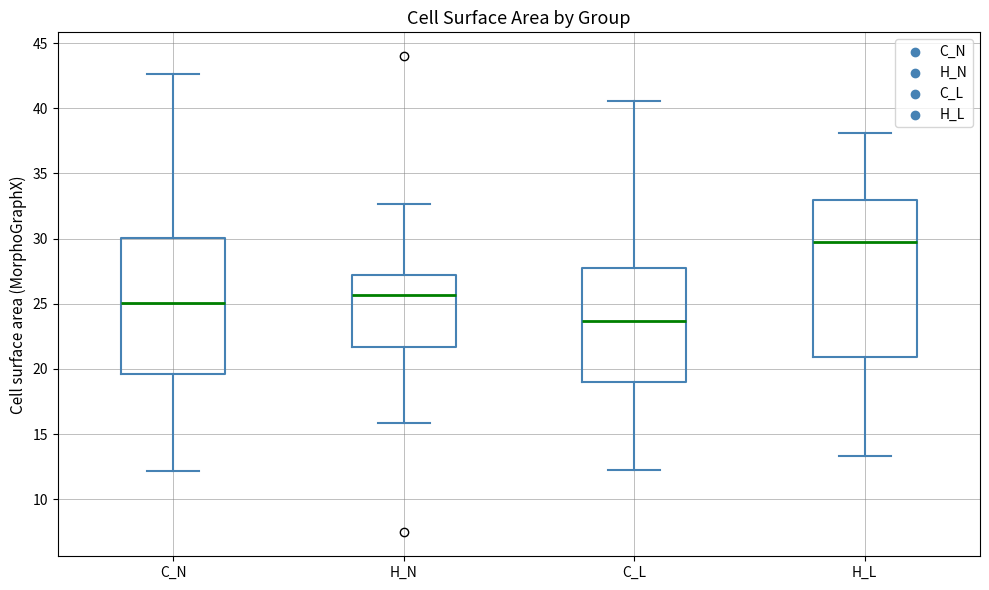

Where is the upper edge of the box for H_L on the y-axis? The values are not printed on the chart, so give them approximately, as read against the axis.

33.0